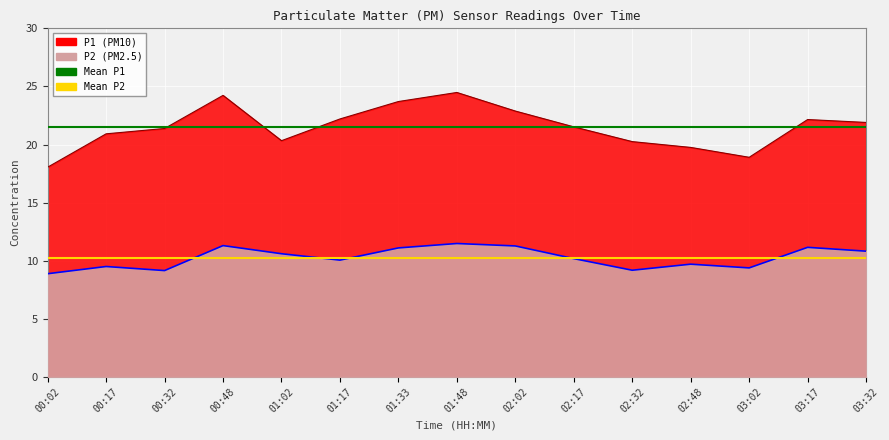

What is the difference between the highest and lowest values at 00:17?

11.3